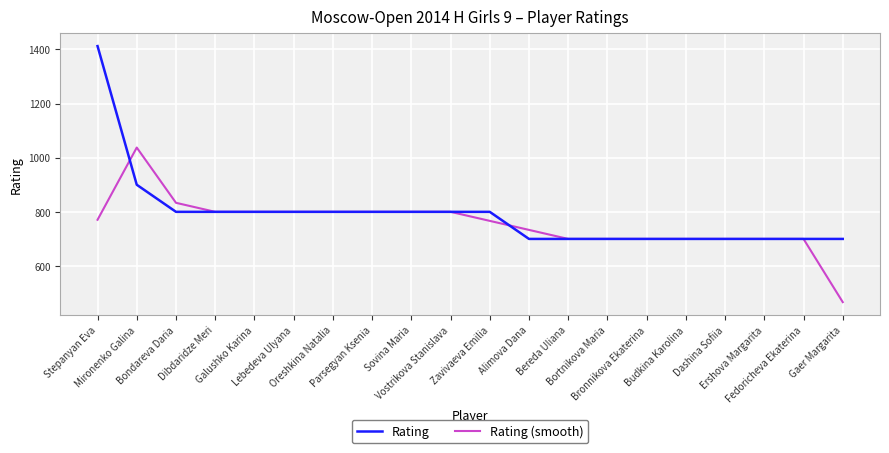

Is it true that Rating equals 1427.4 at Galushko Karina?

False